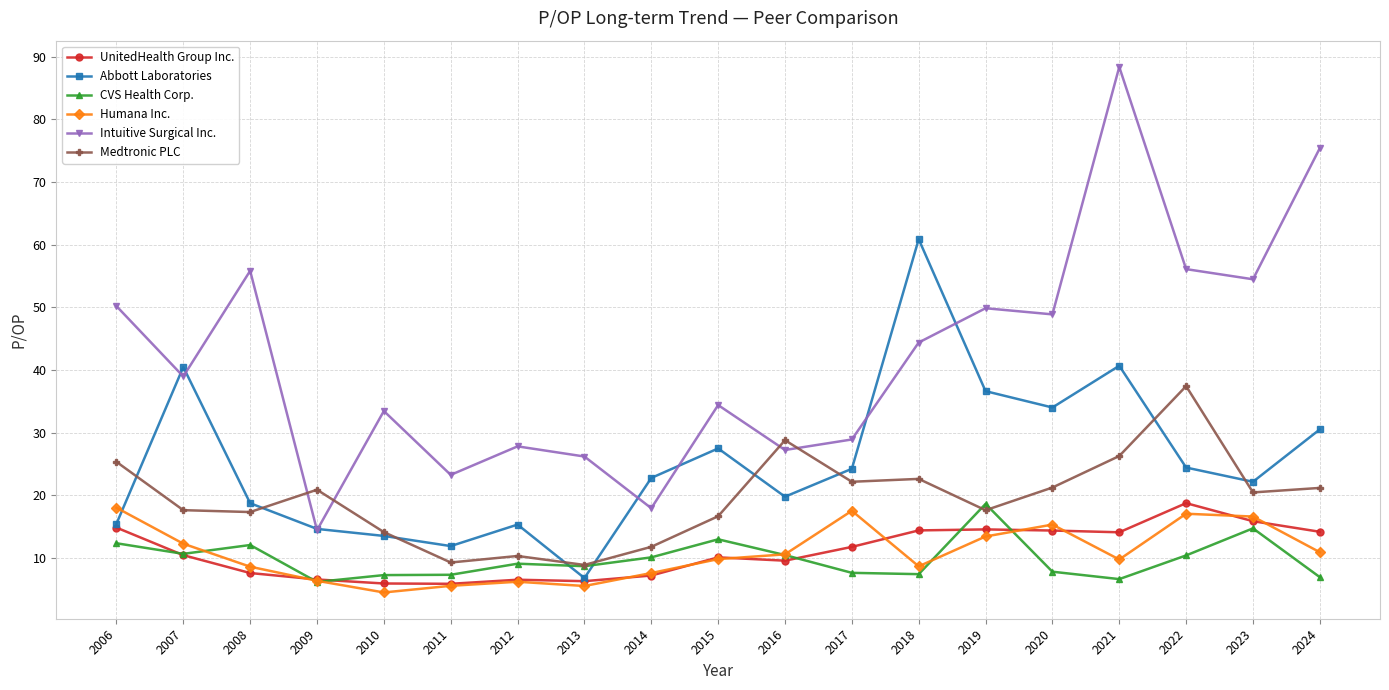

In Medtronic PLC, how many points are higher than both neighbors (excluding endpoints)?

5